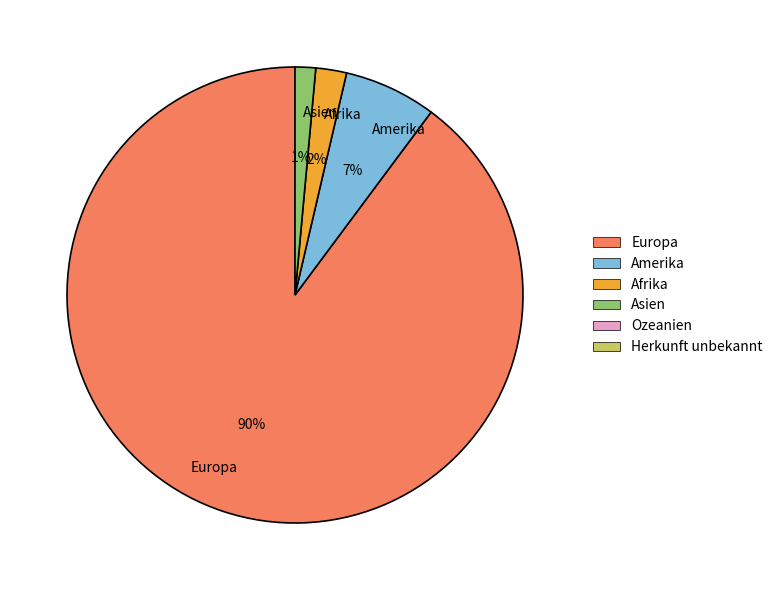

How many slices are in this pie chart?

4